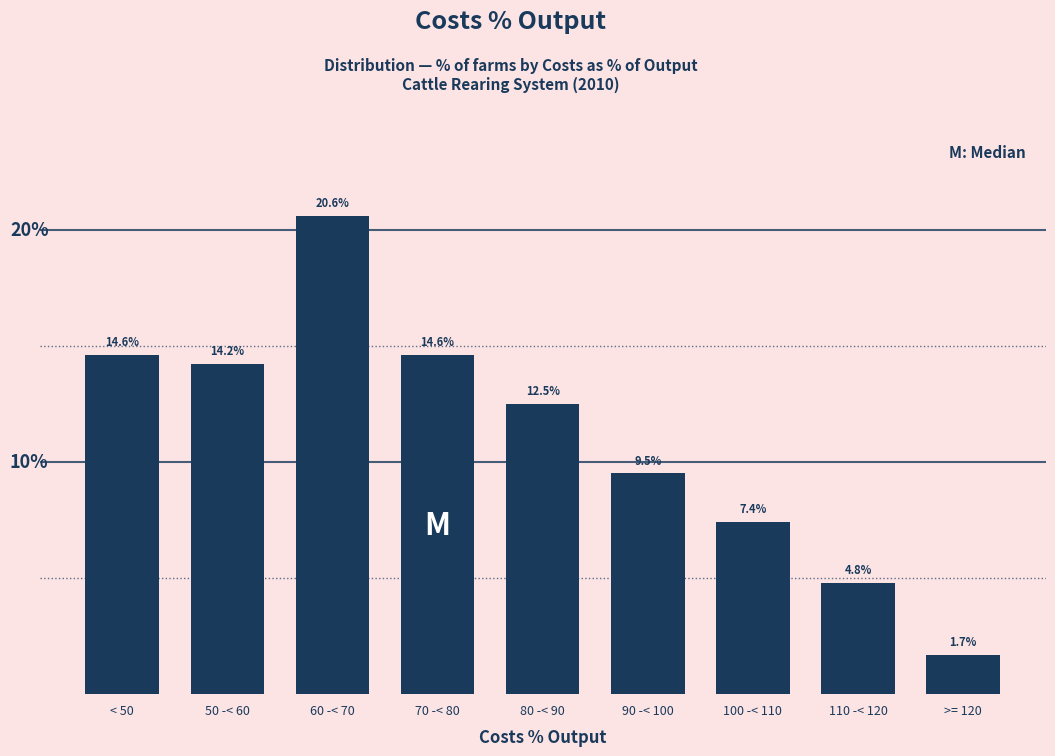

Which label corresponds to the largest value in the chart?

60 -< 70